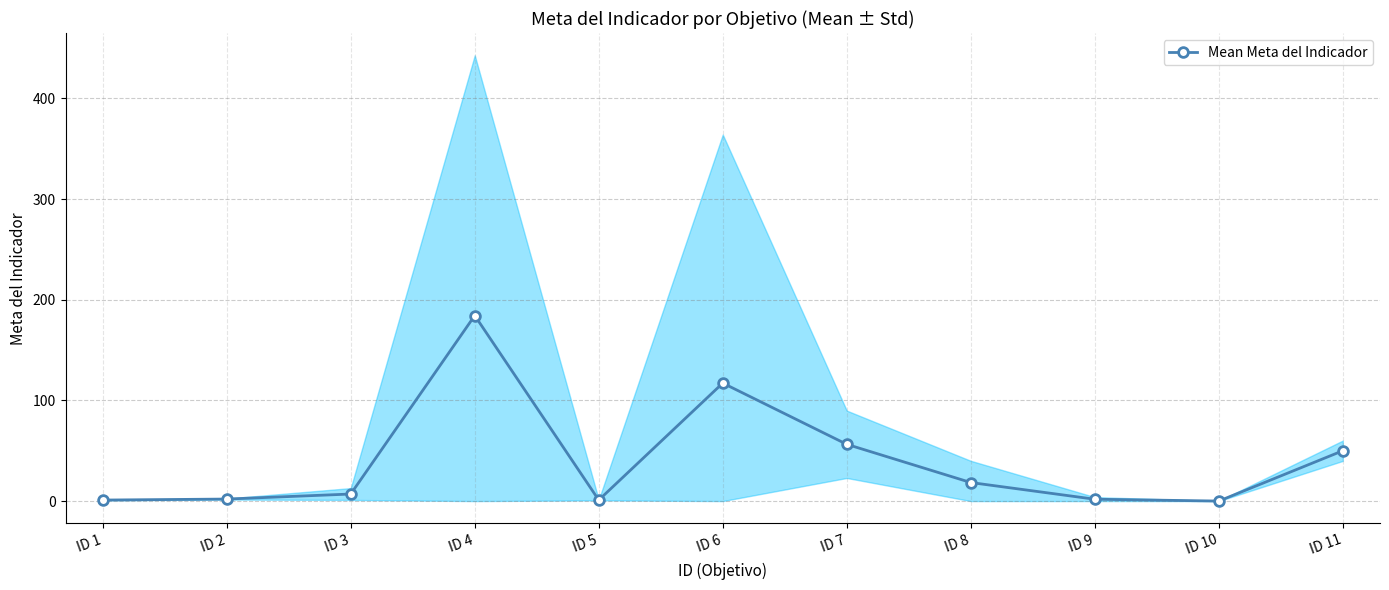

What is the greatest value displayed?

184.3